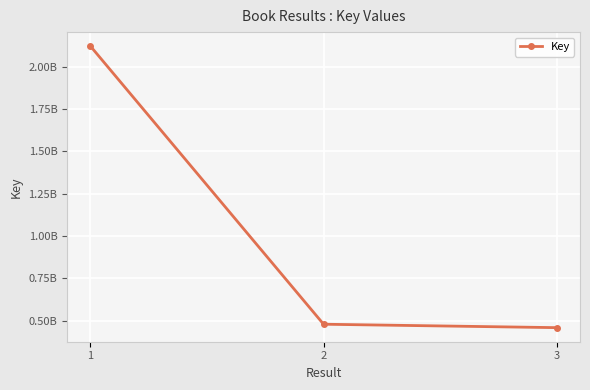

Is this an area chart (filled region under the line)?

No